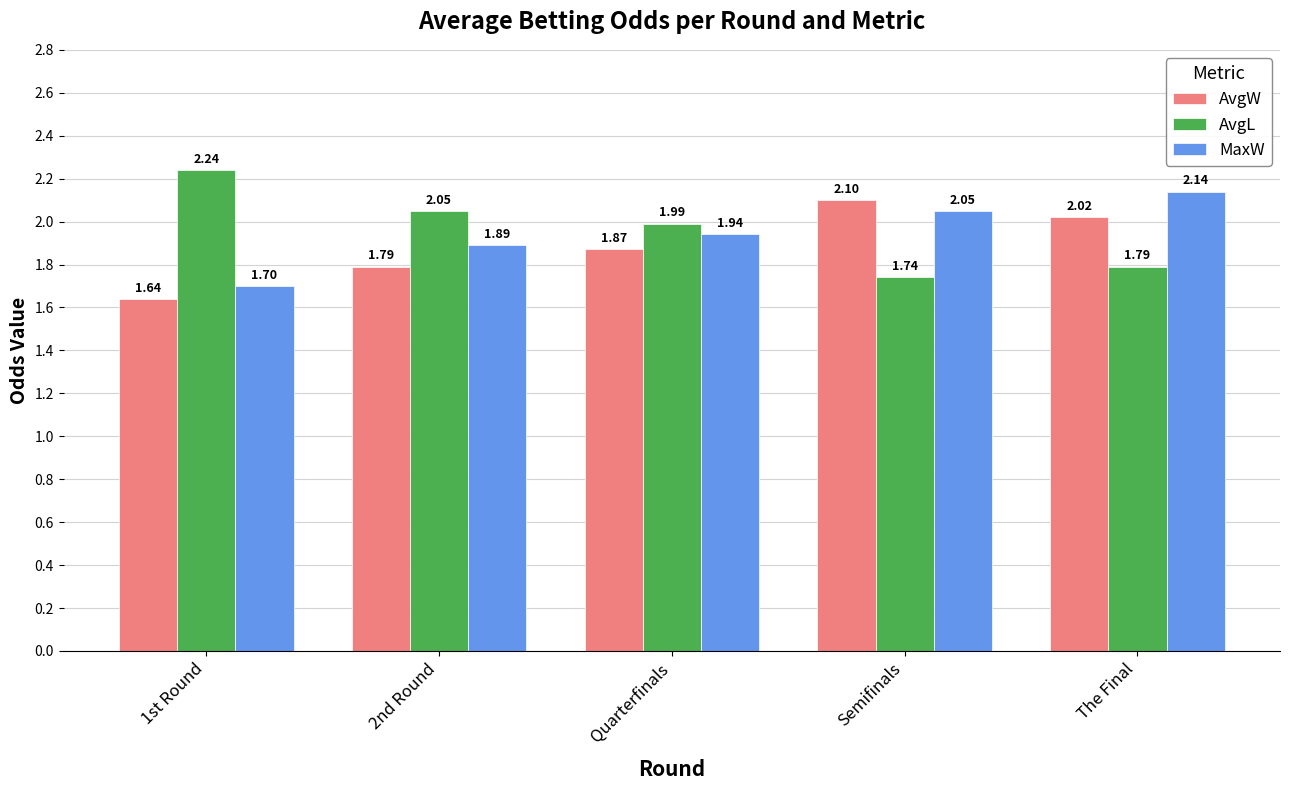

What is the sum of the AvgL values at 1st Round and Semifinals?

4.0